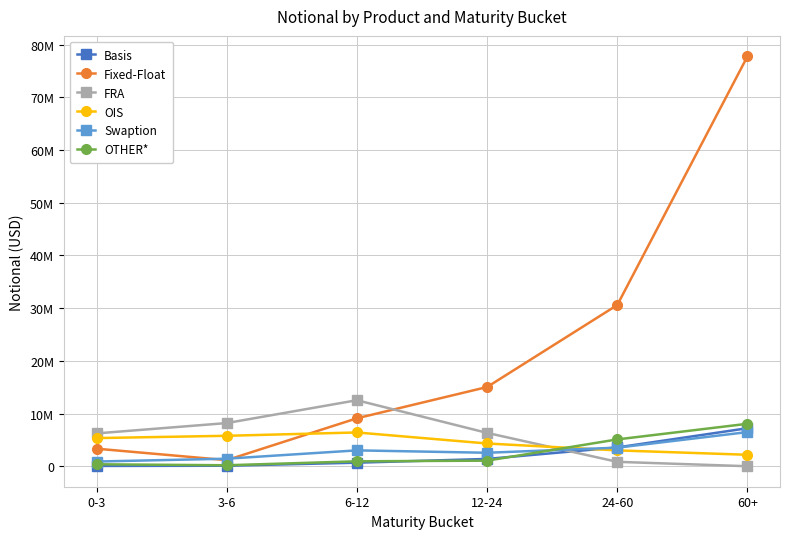

After their last crossing, which series has the higher values: OIS or FRA?

OIS